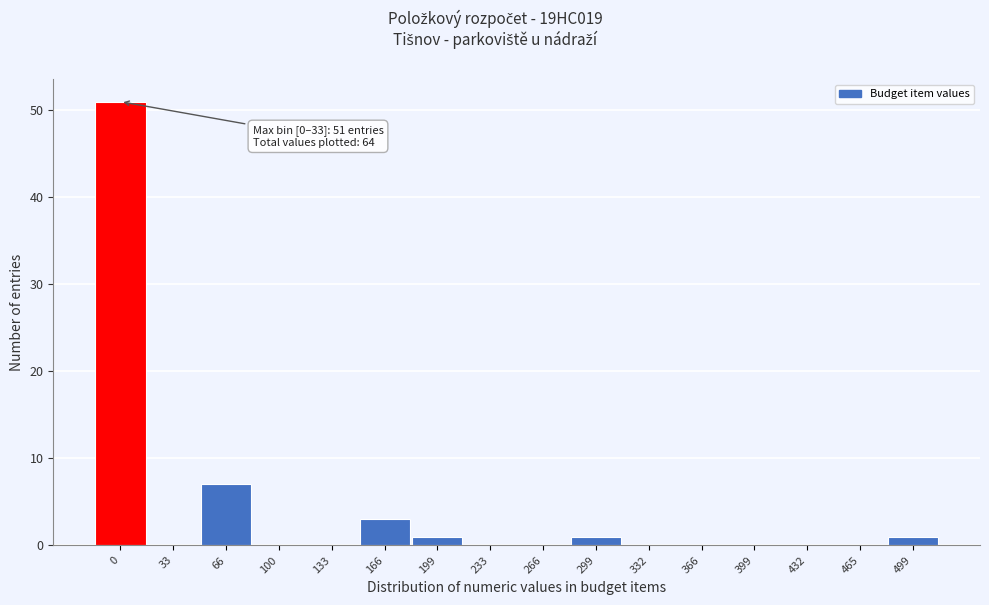

Reading left to right, transcribe all the data shown in this chart.

0=51	33=0	66=7	100=0	133=0	166=3	199=1	233=0	266=0	299=1	332=0	366=0	399=0	432=0	465=0	499=1